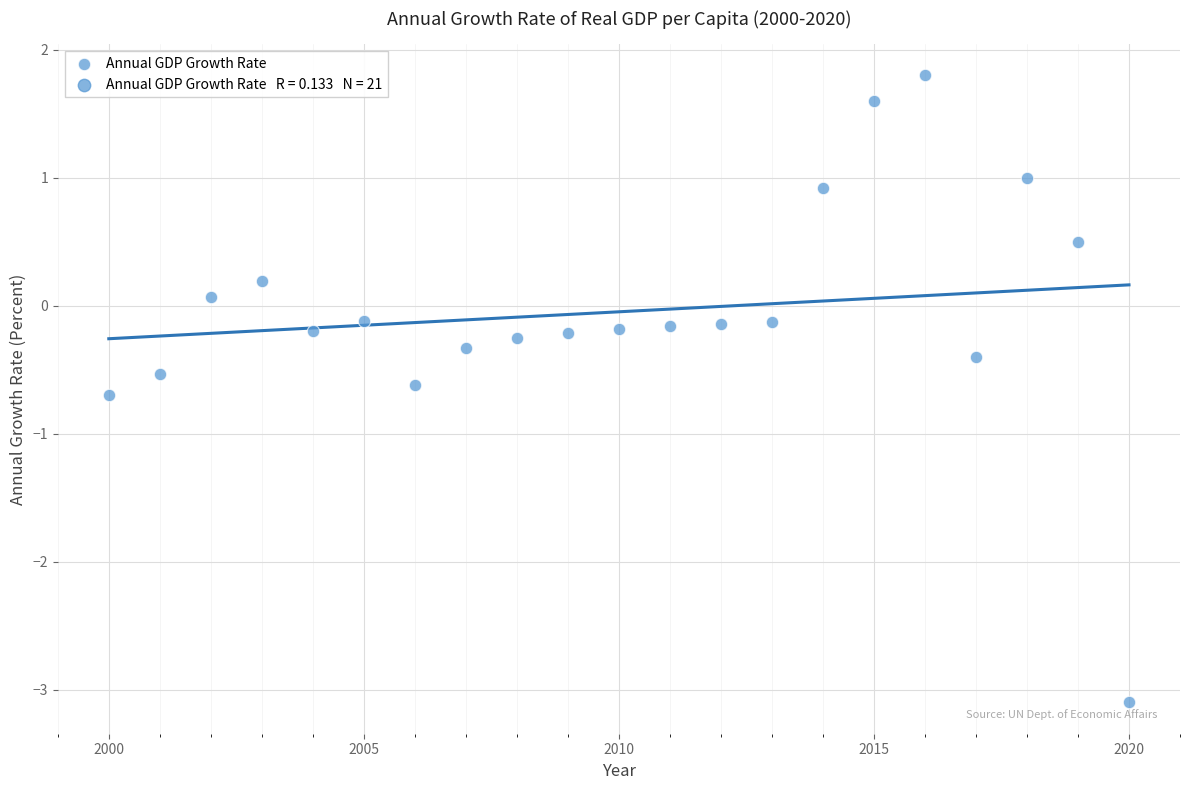

What is the range of X values (max minus min)?

20.0